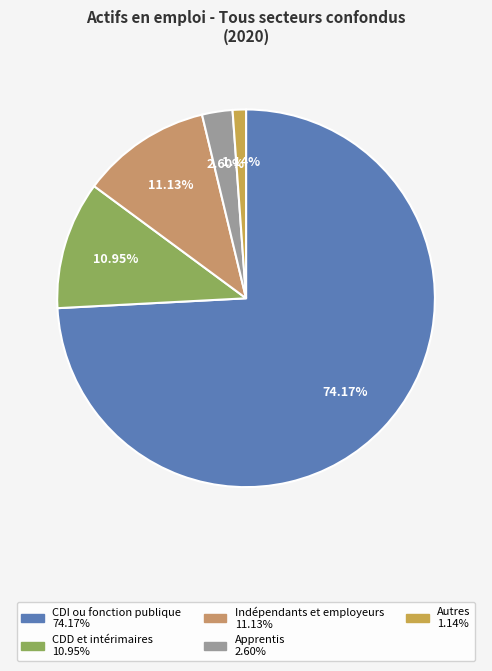

To the nearest percent, what is the difference between the largest and smallest slice percentages?

73%